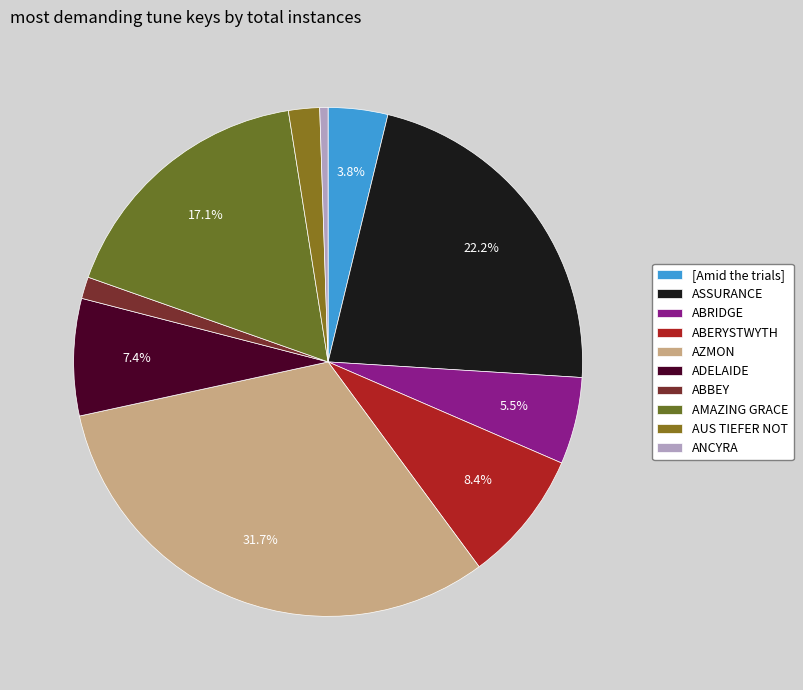

The ABERYSTWYTH slice represents 11% of the pie. True or false?

False